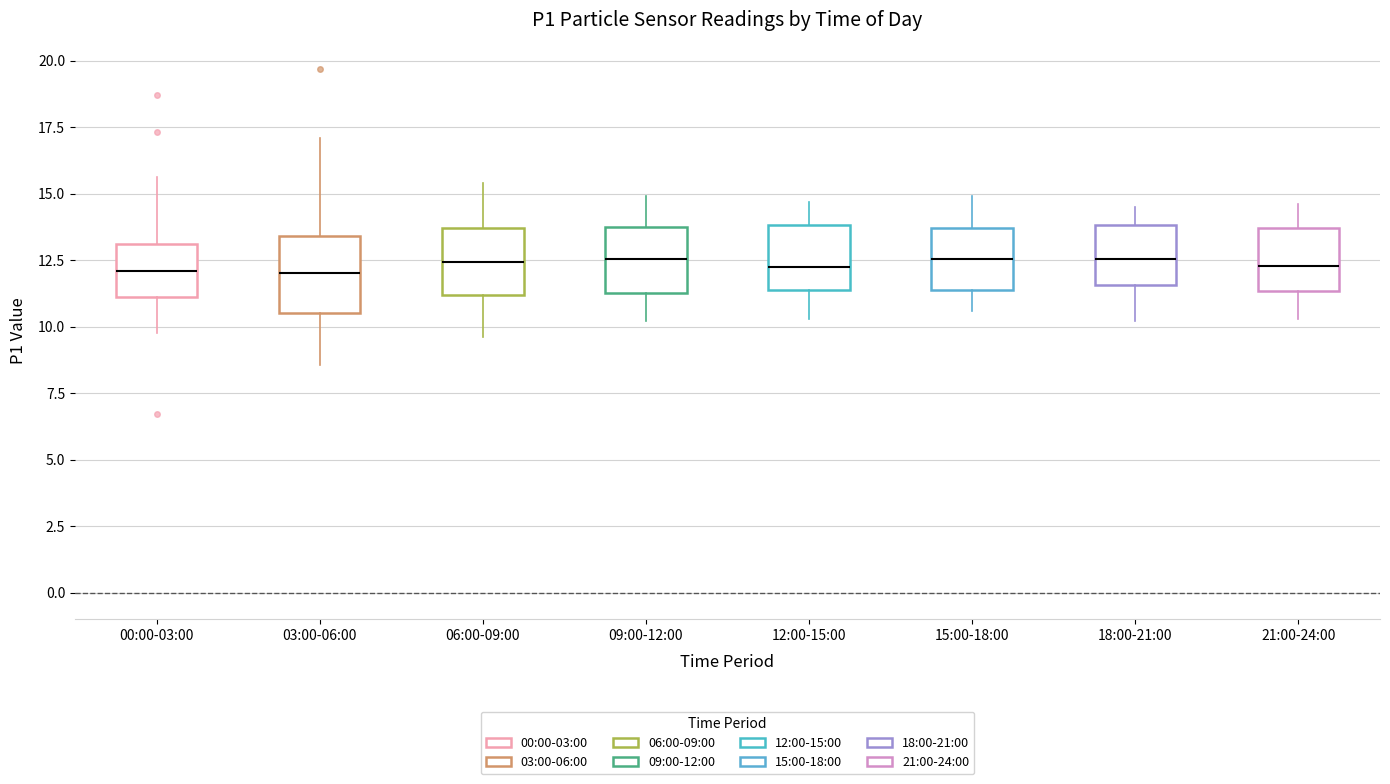

Where is the lower edge of the box for 00:00-03:00 on the y-axis? The values are not printed on the chart, so give them approximately, as read against the axis.

11.0